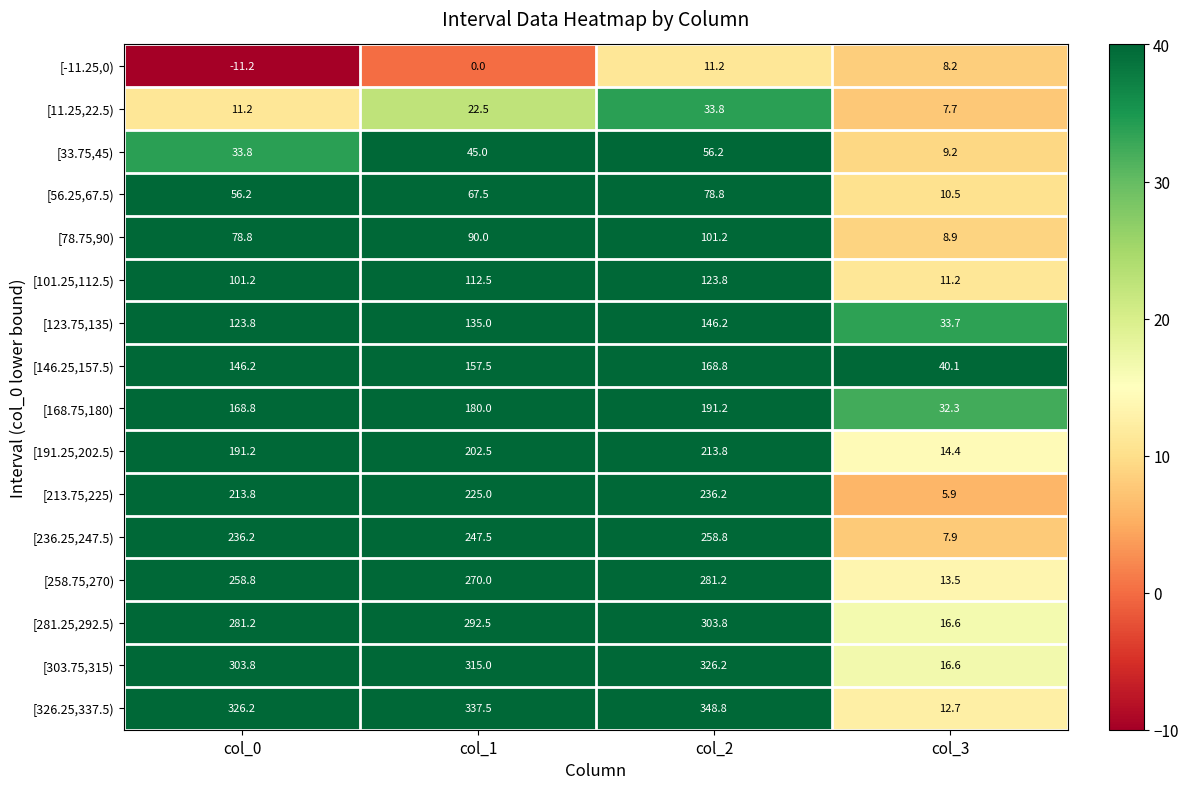

True or false: [11.25,22.5) has a value of 33.8 at col_2.

True